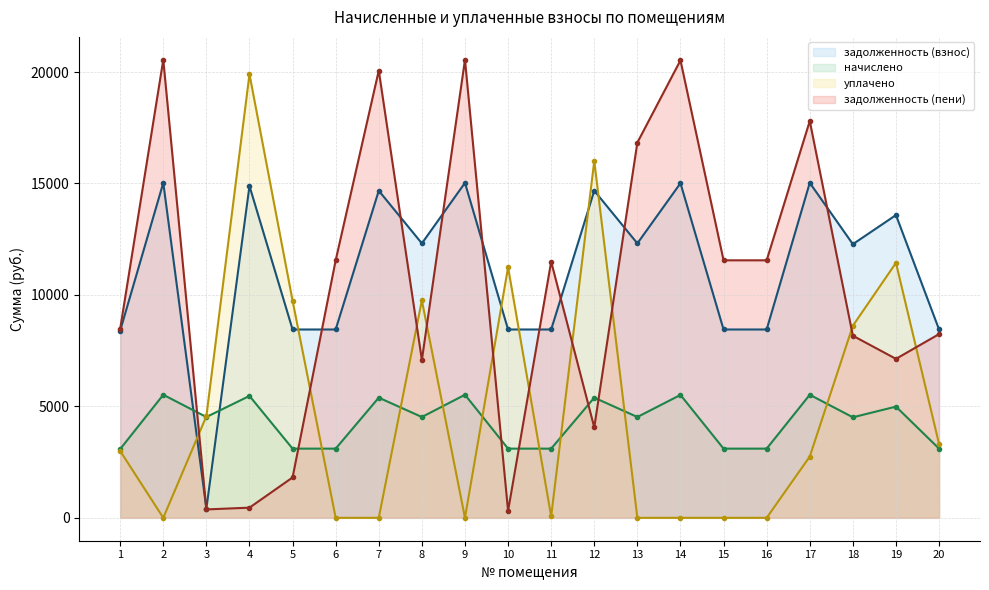

What is the minimum value for задолженность (взнос)?

412.7